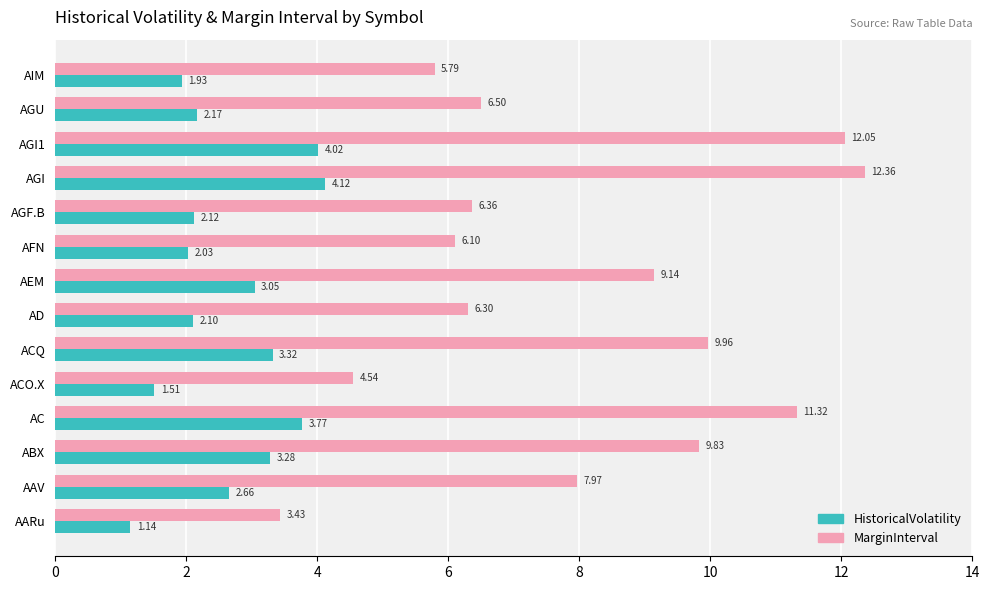

What are all the series names shown in the legend?

HistoricalVolatility, MarginInterval